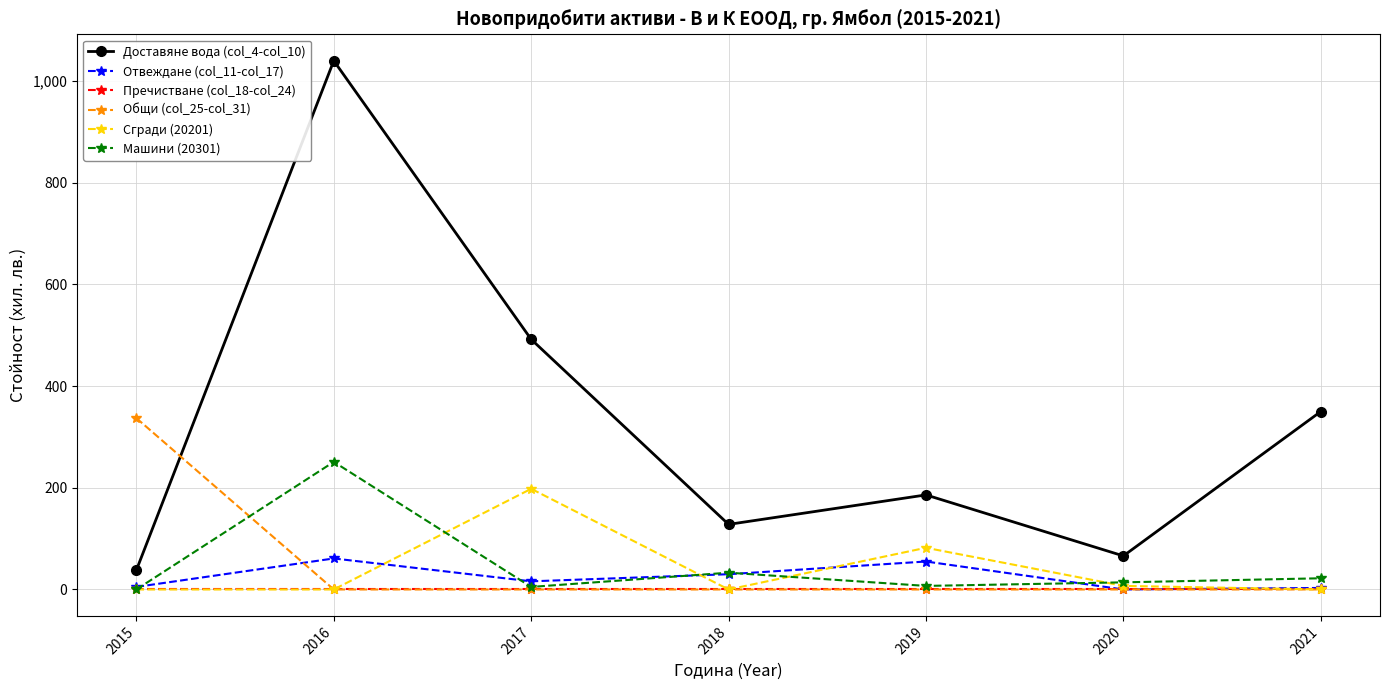

What is the minimum value for Доставяне вода (col_4-col_10)?

38